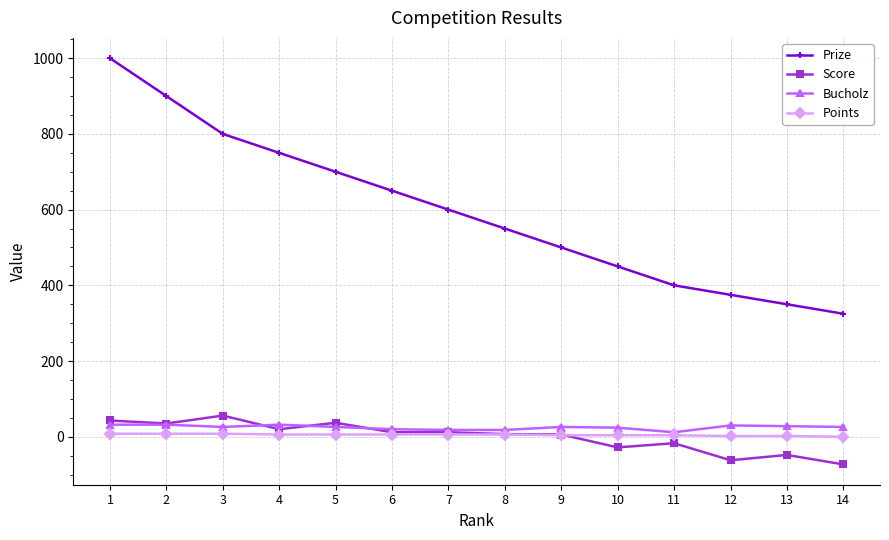

List the series in order of their peak value, lowest first.

Points, Bucholz, Score, Prize